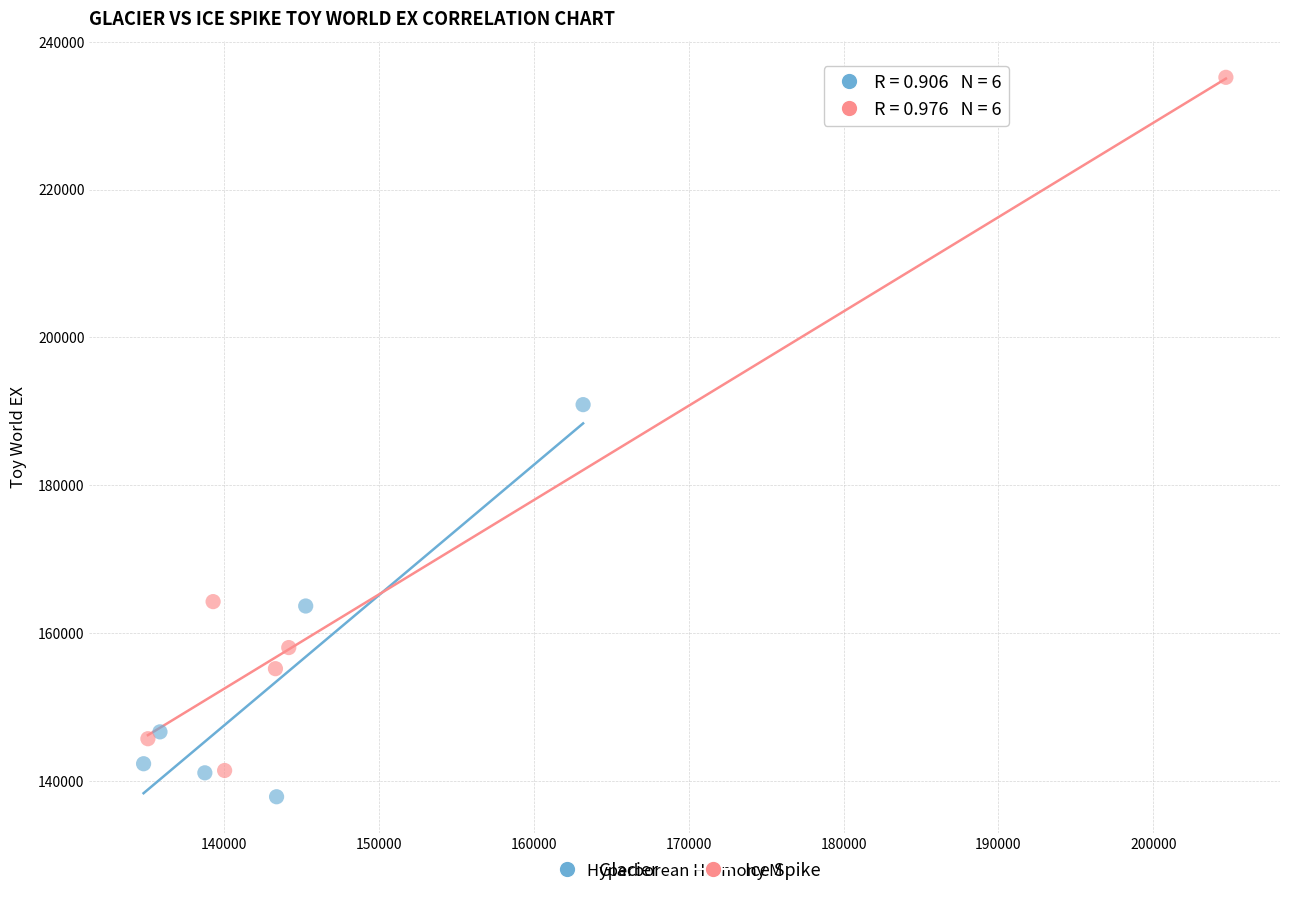

What are all the series names shown in the legend?

Glacier, Ice Spike